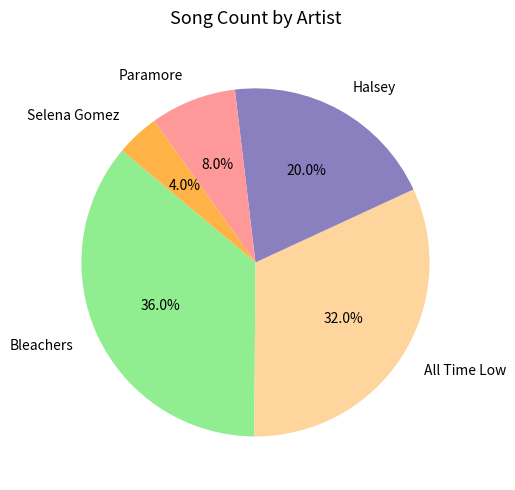

Count the number of slices in the pie.

5